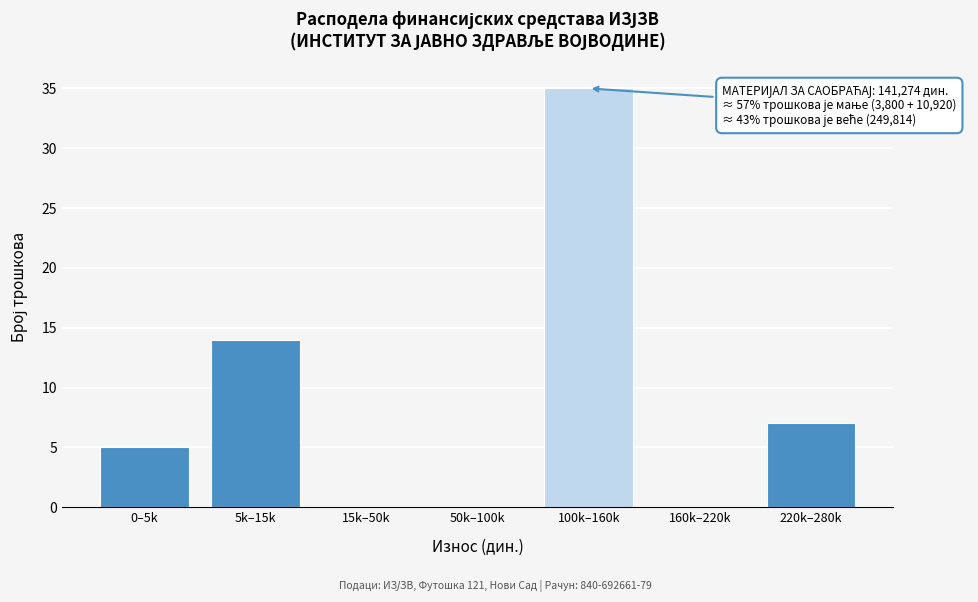

Reading right to left, transcribe all the data shown in this chart.

220k–280k=7	160k–220k=0	100k–160k=35	50k–100k=0	15k–50k=0	5k–15k=14	0–5k=5